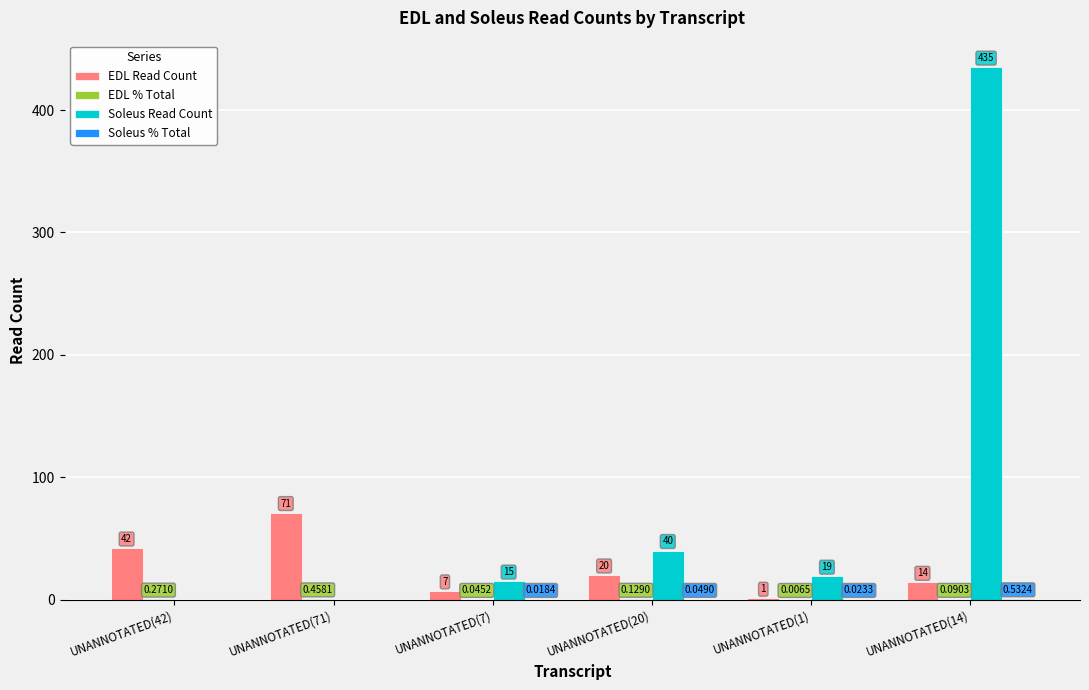

At which category is the sum across all series the highest?

UNANNOTATED(14)